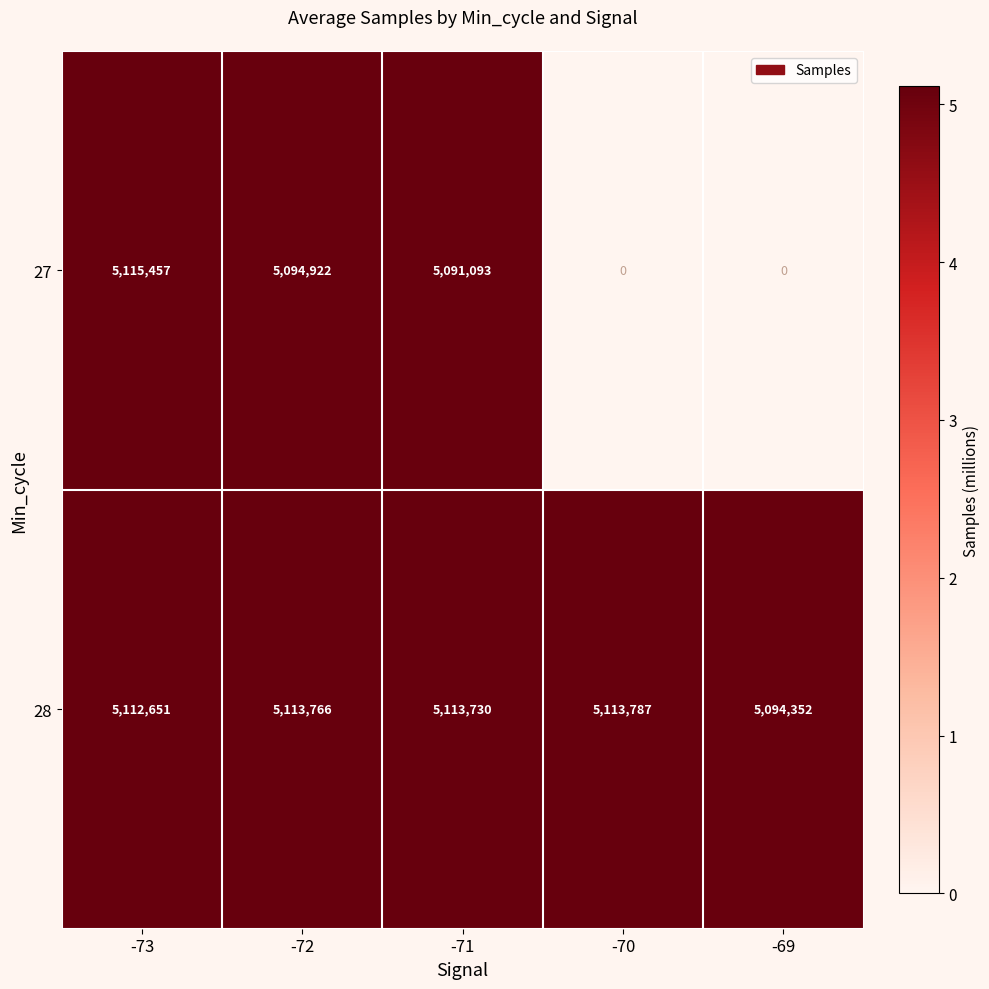

What is the maximum value shown in the chart?

5115457